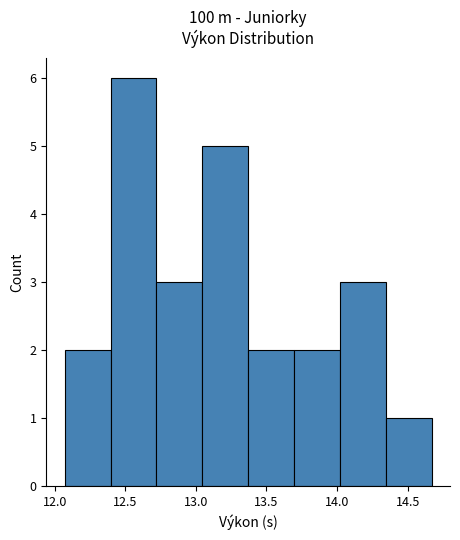

How tall is the bar that spans 12.720 to 13.045 on the x-axis? Neither the bar edges nor the heights are printed on the chart, so give them approximately, as read against the axes.

3